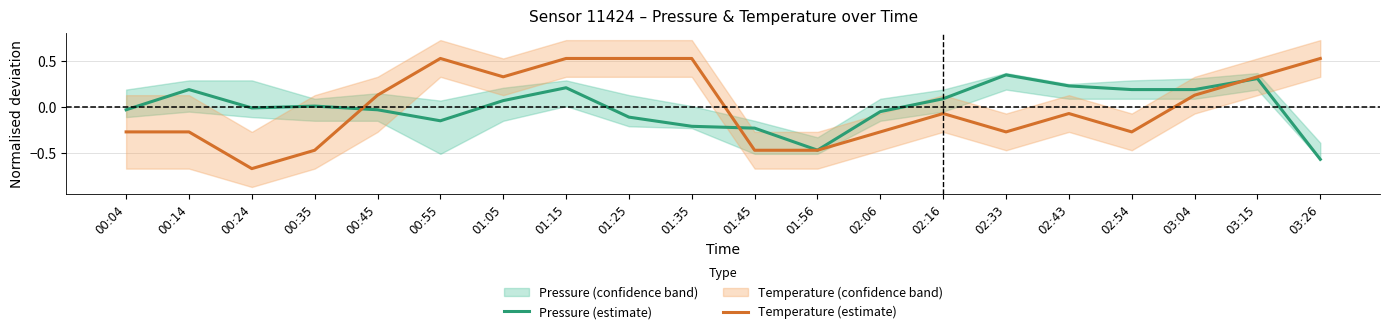

At which category does Pressure (estimate) reach its first local valley?

00:24